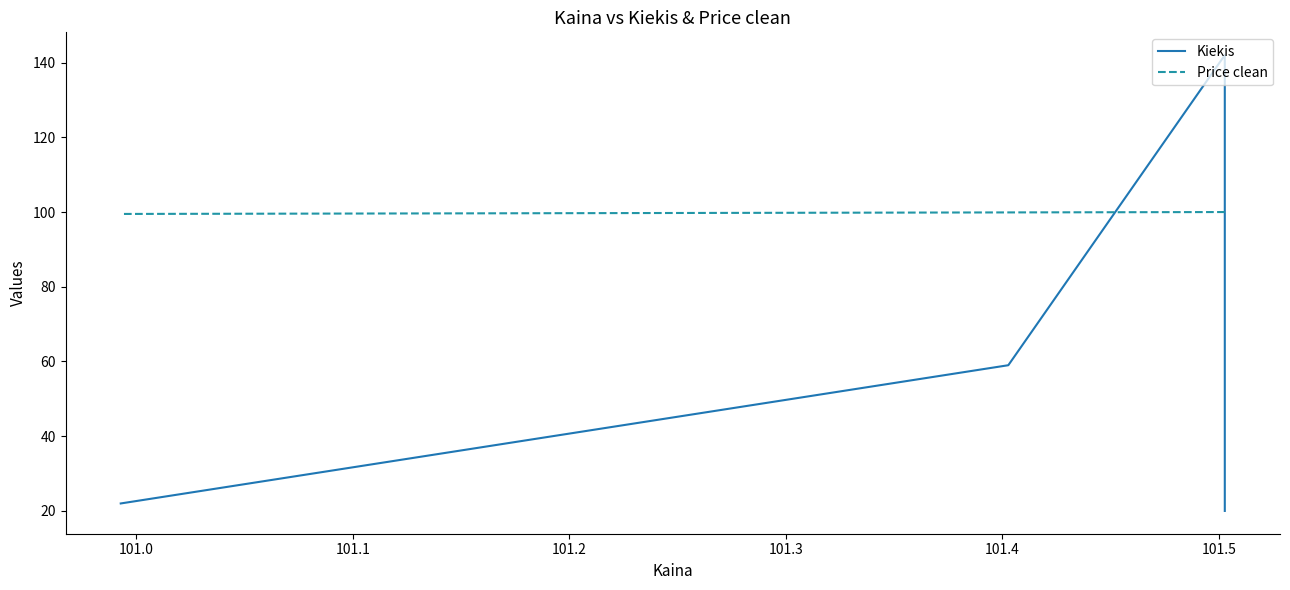

Which series has the largest total across all categories?

Price clean